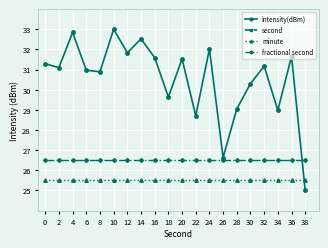

Reading left to right, transcribe all the data shown in this chart.

intensity(dBm): 0=31.3	2=31.1	4=32.8	6=31.0	8=30.9	10=33.0	12=31.8	14=32.5	16=31.6	18=29.6	20=31.5	22=28.7	24=32.0	26=26.6	28=29.0	30=30.3	32=31.2	34=29.0	36=31.7	38=25.0
second: 0=71.6	2=72.2	4=72.8	6=73.4	8=74.1	10=74.7	12=75.3	14=75.9	16=76.6	18=77.2	20=77.8	22=78.5	24=79.1	26=79.7	28=80.3	30=81.0	32=81.6	34=82.2	36=82.8	38=83.5
minute: 0=25.5	2=25.5	4=25.5	6=25.5	8=25.5	10=25.5	12=25.5	14=25.5	16=25.5	18=25.5	20=25.5	22=25.5	24=25.5	26=25.5	28=25.5	30=25.5	32=25.5	34=25.5	36=25.5	38=25.5
fractional second: 0=26.5	2=26.5	4=26.5	6=26.5	8=26.5	10=26.5	12=26.5	14=26.5	16=26.5	18=26.5	20=26.5	22=26.5	24=26.5	26=26.5	28=26.5	30=26.5	32=26.5	34=26.5	36=26.5	38=26.5